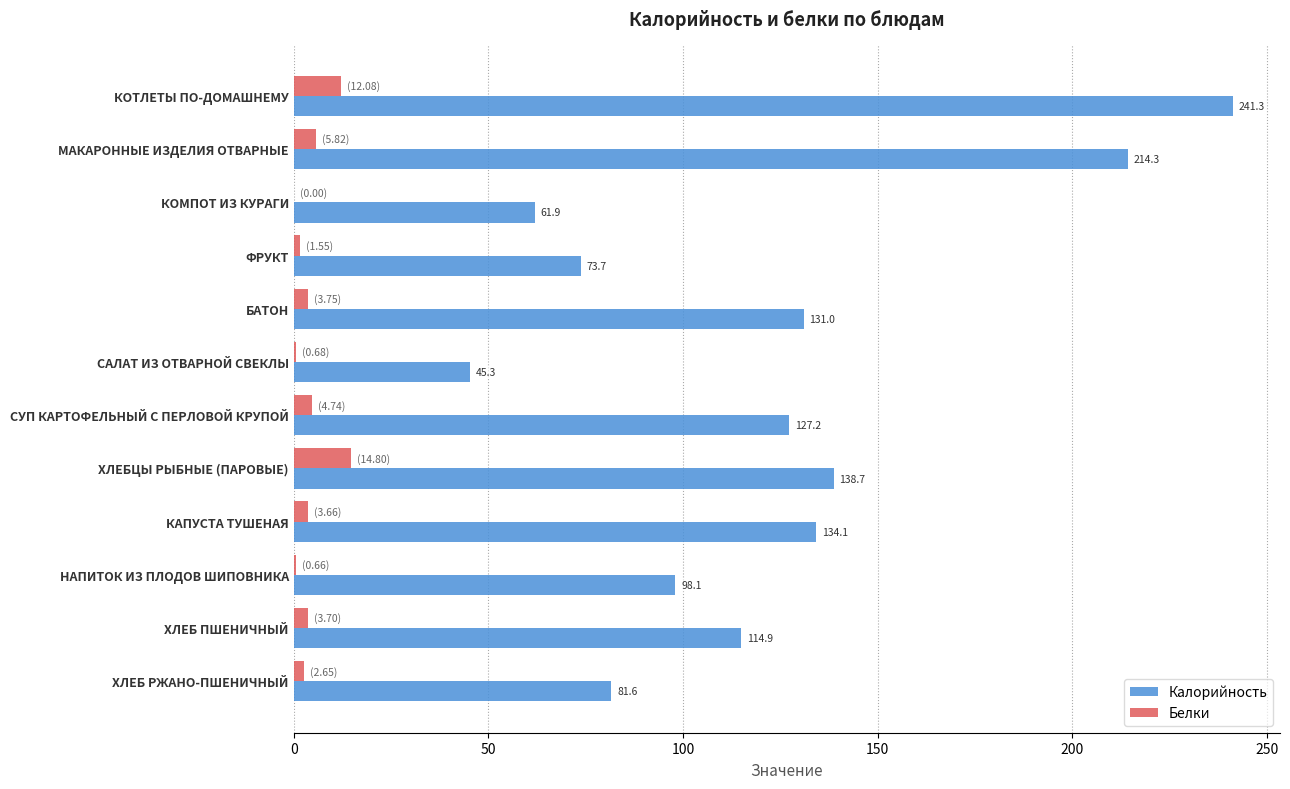

What is the sum of all Калорийность values?

1462.1